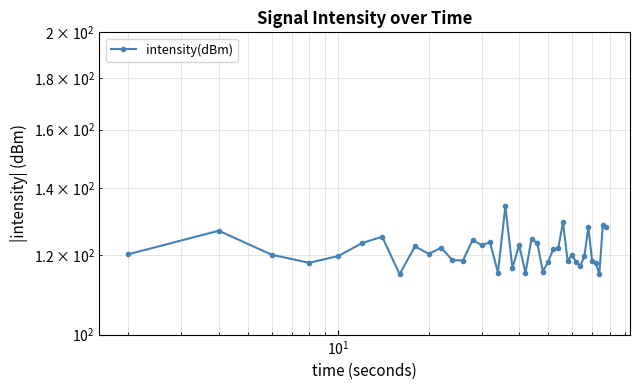

What is the value of the 29th point from the left?

118.5